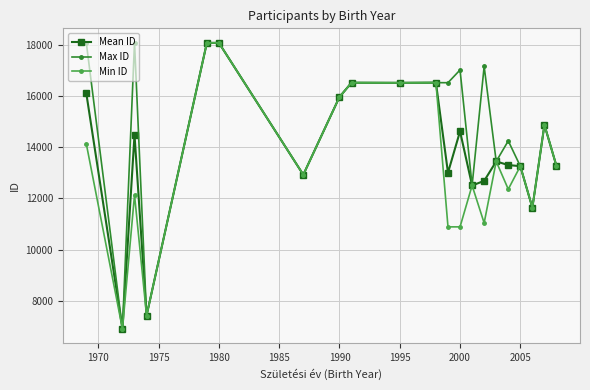

True or false: Max ID has more than 2 interior local peaks.

True